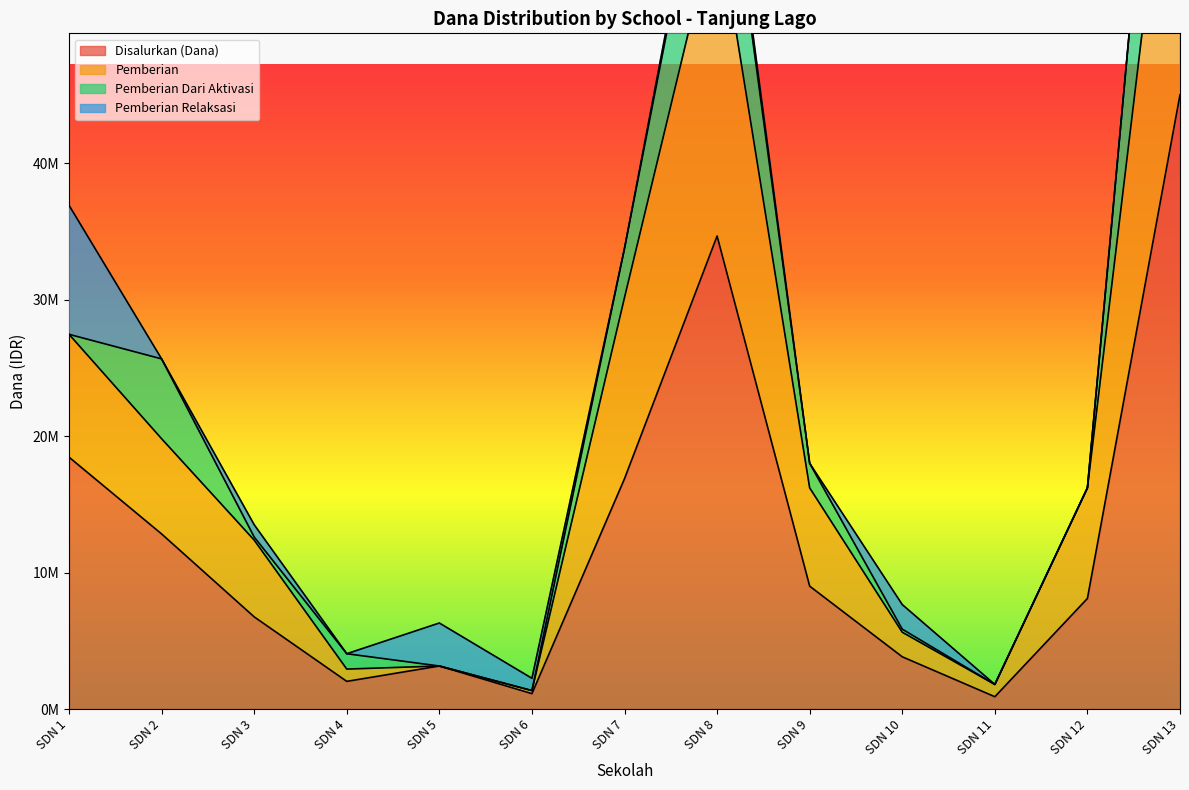

What is the average value of the Disalurkan (Dana) series?

12513462